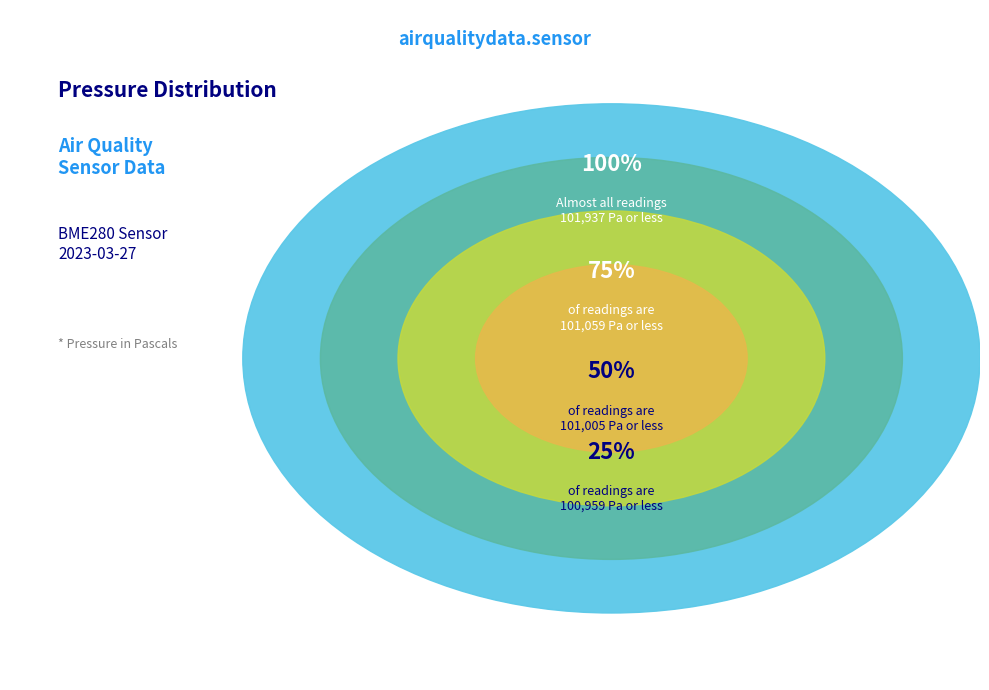

Between 27 and 27, which is larger?

27